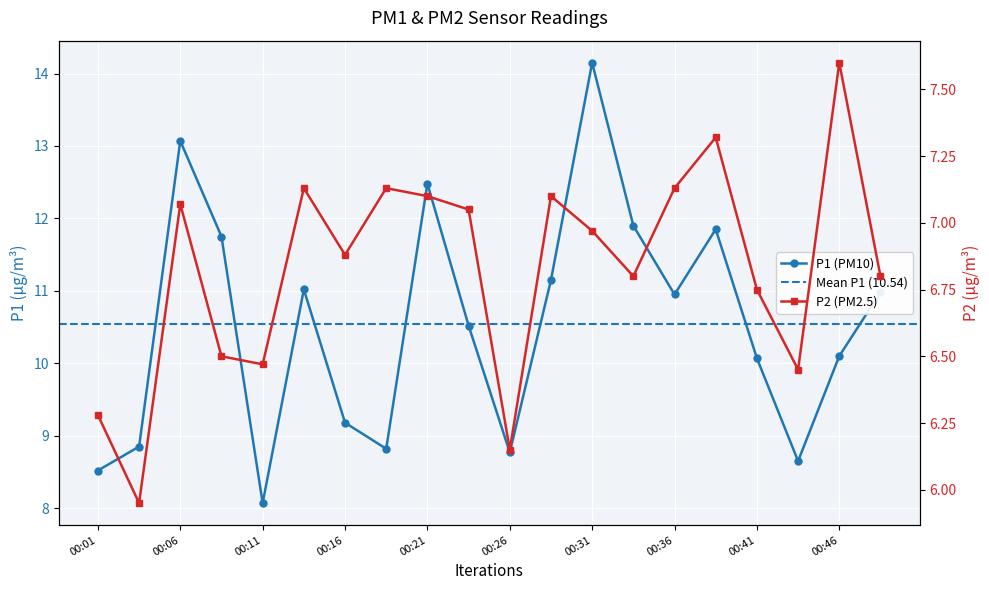

What is the difference between the second highest and minimum values in the P2 series?

1.4